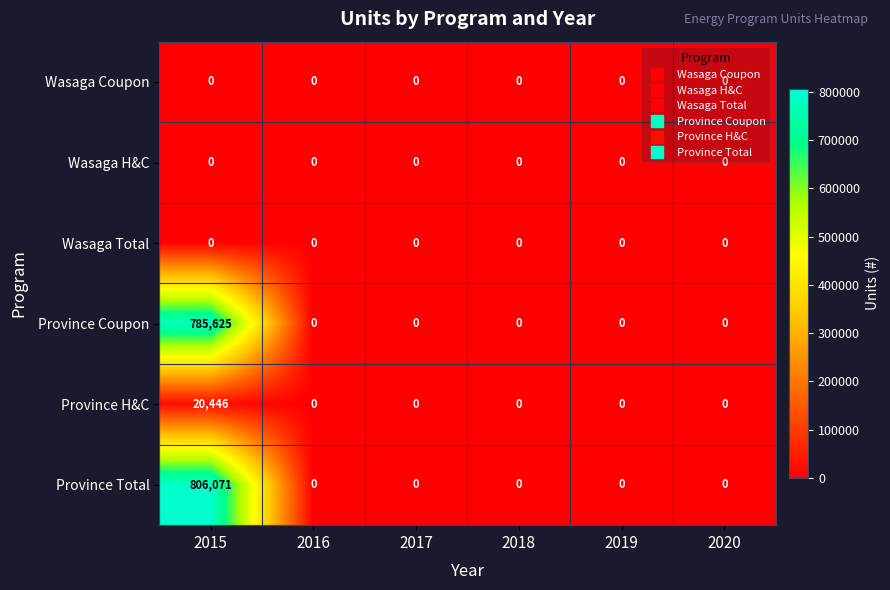

Which series has the widest spread of values?

Province Total